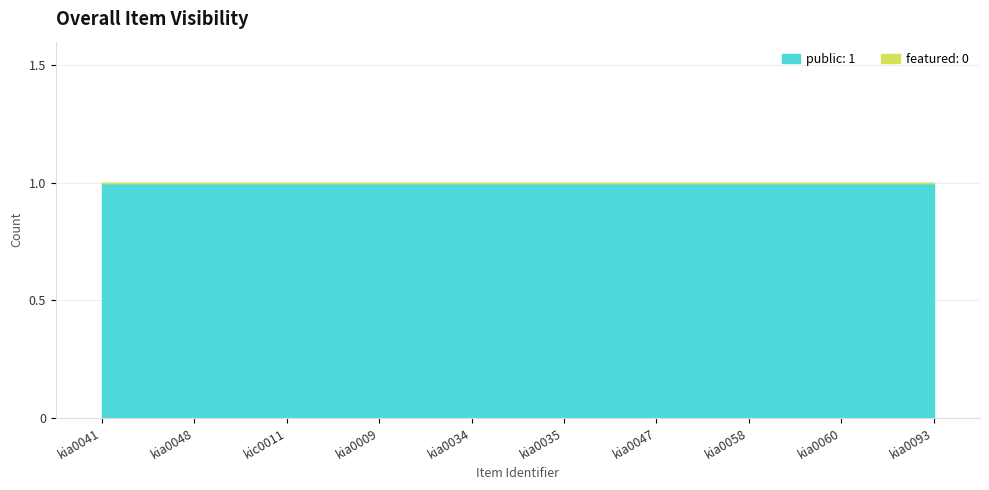

The value of featured at kia0035 is 0. True or false?

True